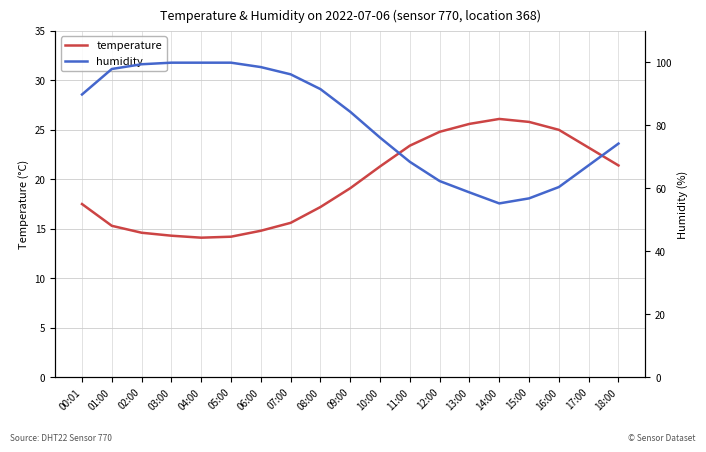

True or false: humidity has more than 0 points higher than both neighbors.

False